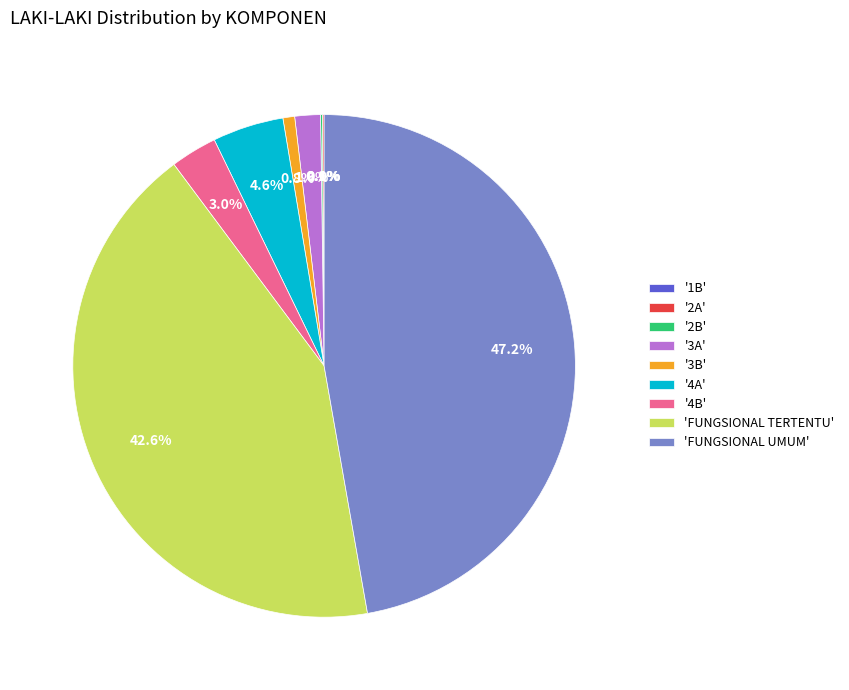

What percentage is NOT represented by '4A'?

95.4%